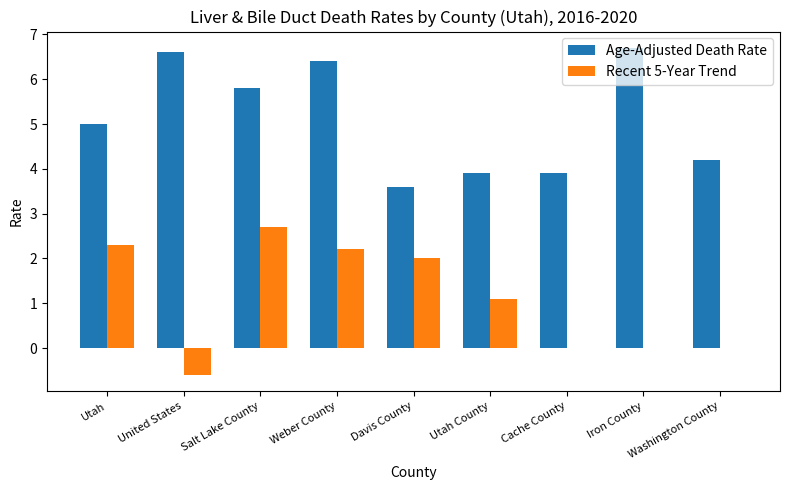

What is the greatest value displayed?

6.7